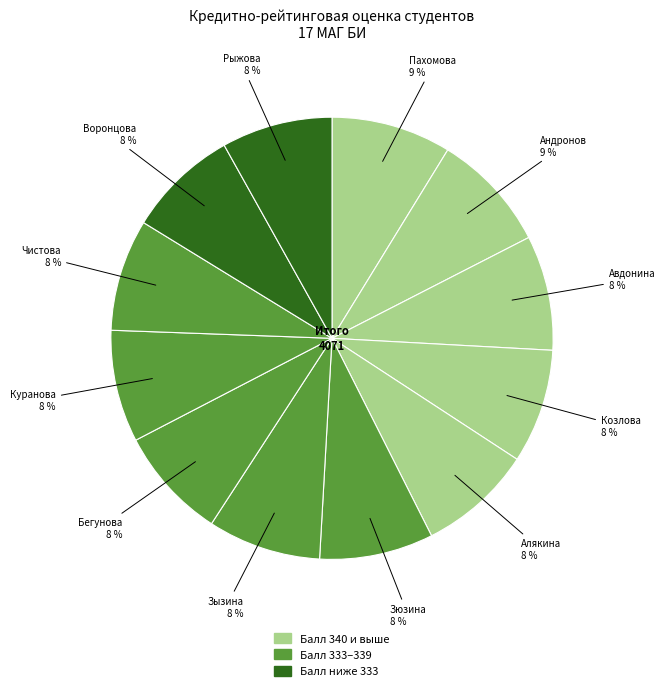

Is there any slice that represents more than half of the pie?

No